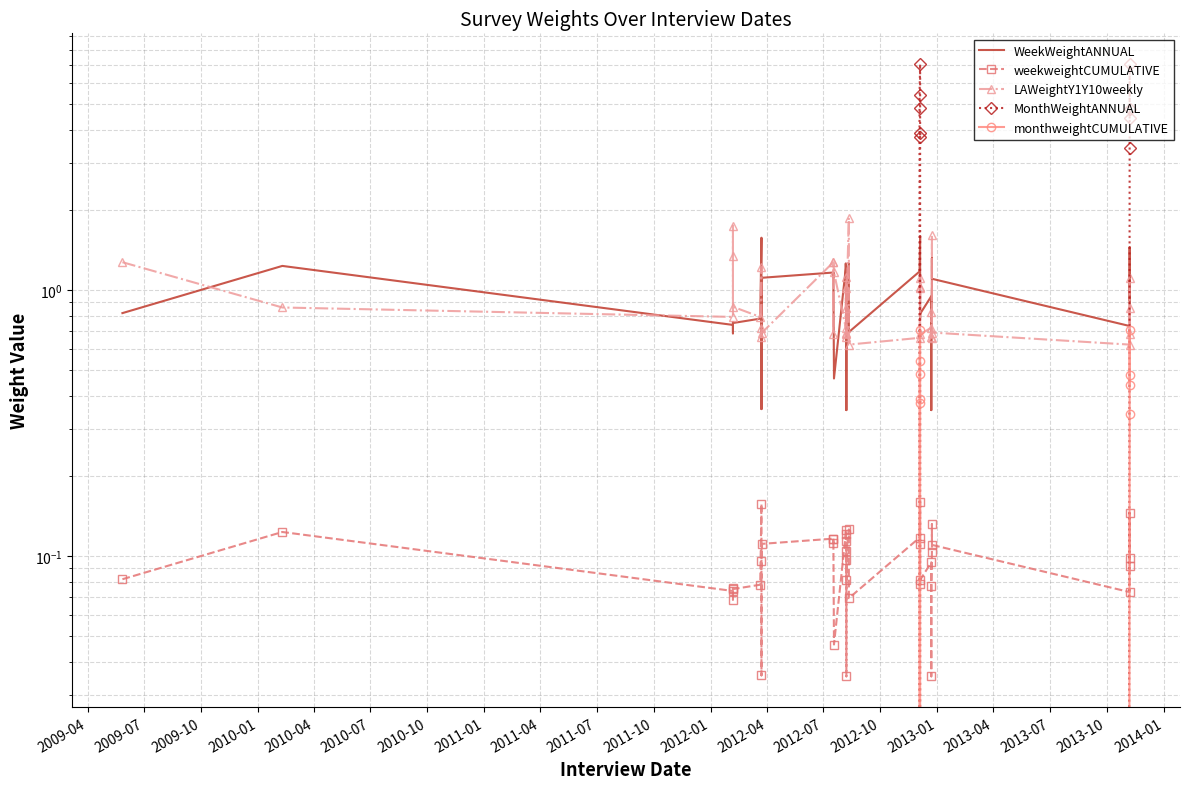

True or false: LAWeightY1Y10weekly has a value of 1.4 at 2009-10.

False